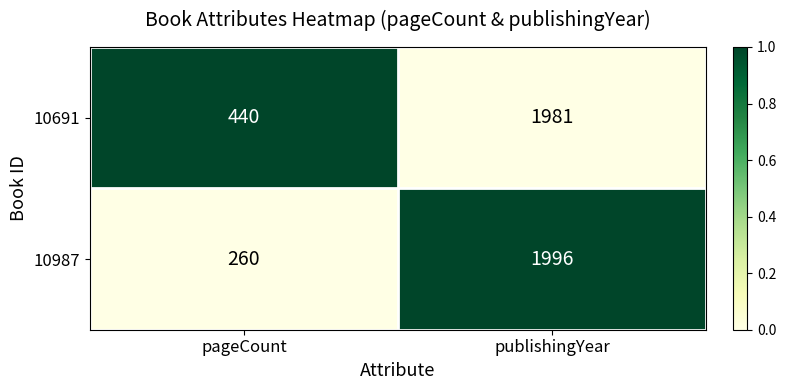

How many series are shown in this chart?

2